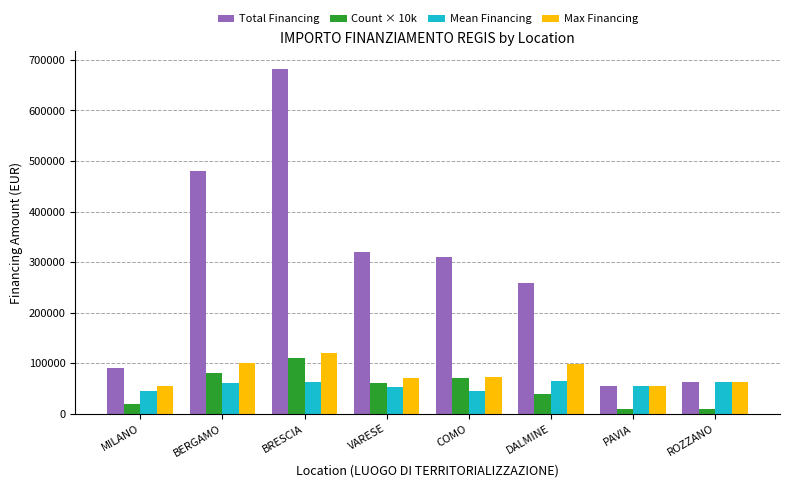

How many bars are there in each group?

4